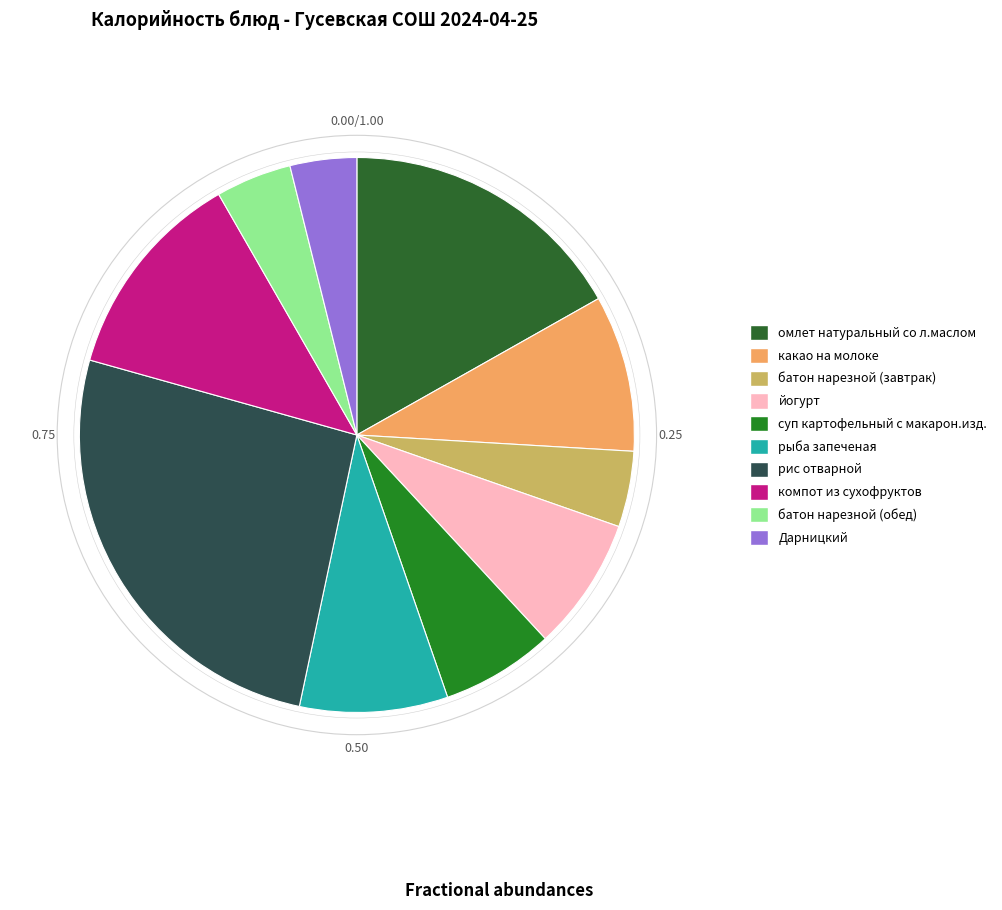

Rank the categories by value from highest to lowest.

рис отварной, омлет натуральный со л.маслом, компот из сухофруктов, какао на молоке, рыба запеченая, йогурт, суп картофельный с макарон.изд., батон нарезной (завтрак), батон нарезной (обед), Дарницкий